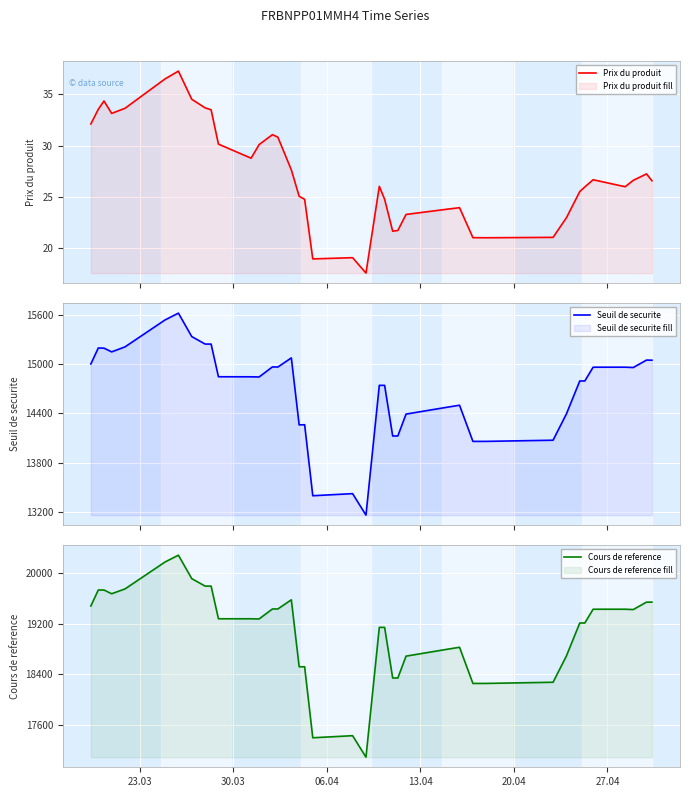

Is the value of Cours de reference at 13 greater than the value of Seuil de securite at 27.04?

Yes